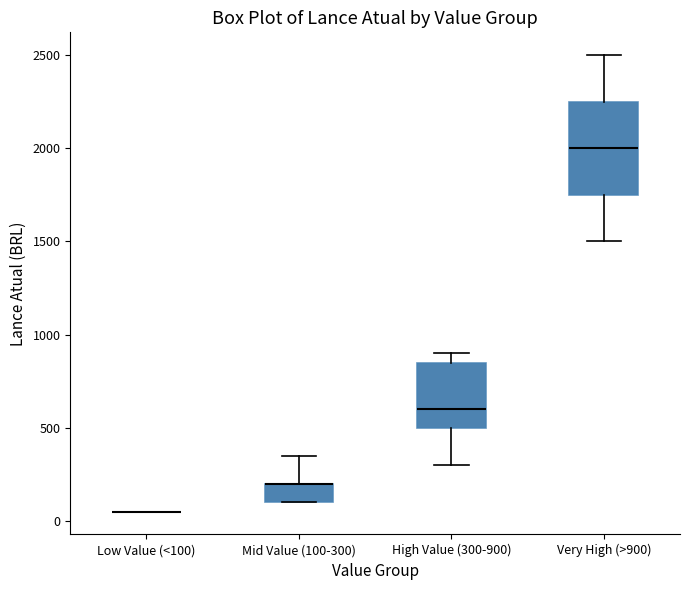

Which box is the tallest, from its lower edge to its upper edge?

Very High (>900)